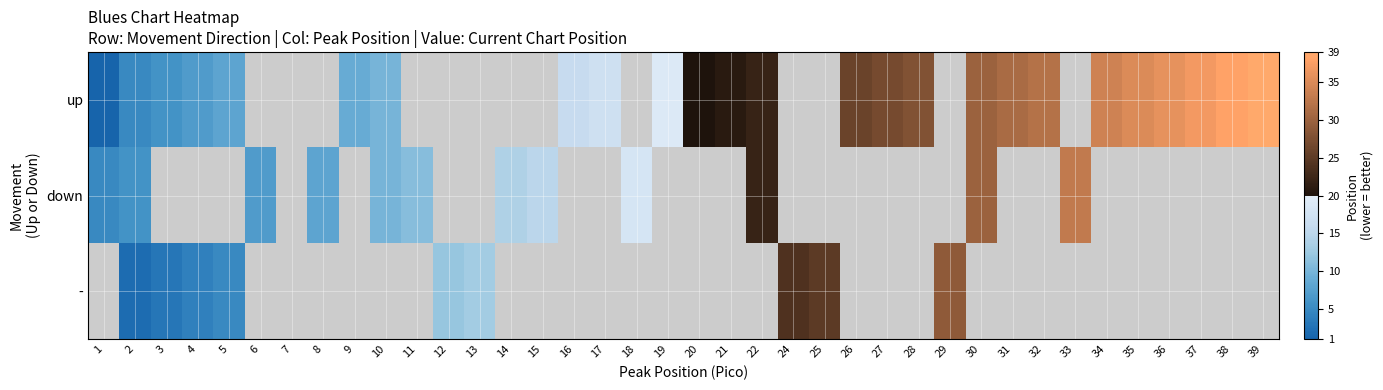

At how many categories does at least one series exceed 8?

30